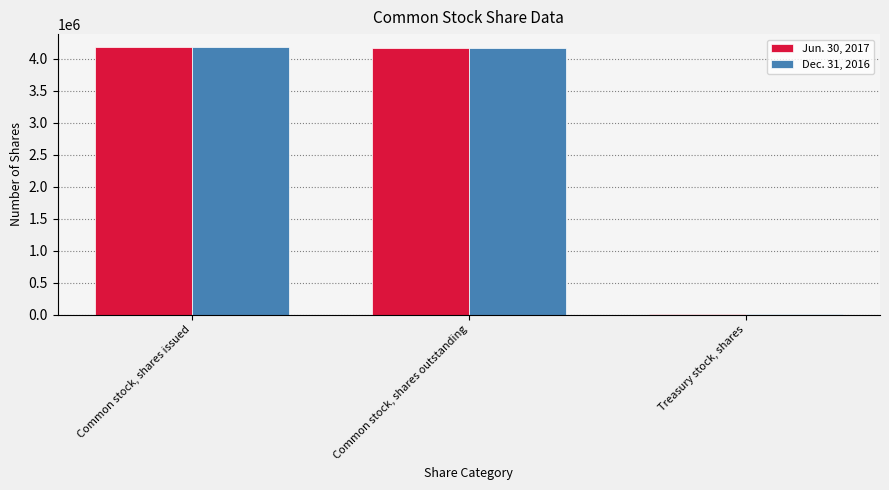

The Dec. 31, 2016 series shows 1050911 at Common stock, shares outstanding. True or false?

False